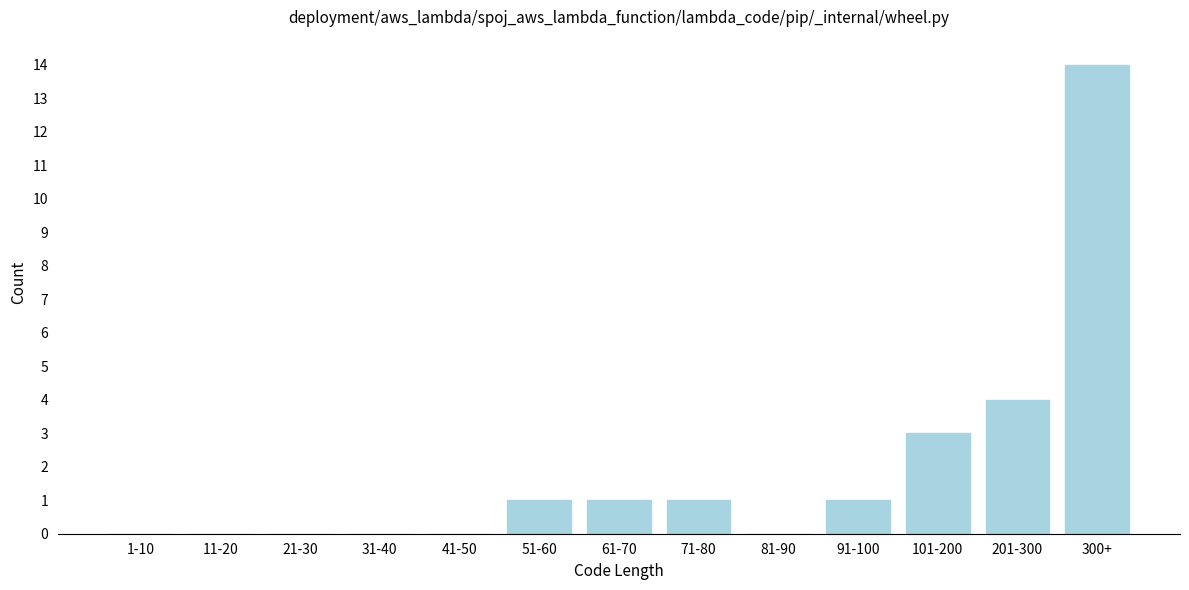

Reading right to left, transcribe all the data shown in this chart.

300+=14	201-300=4	101-200=3	91-100=1	81-90=0	71-80=1	61-70=1	51-60=1	41-50=0	31-40=0	21-30=0	11-20=0	1-10=0